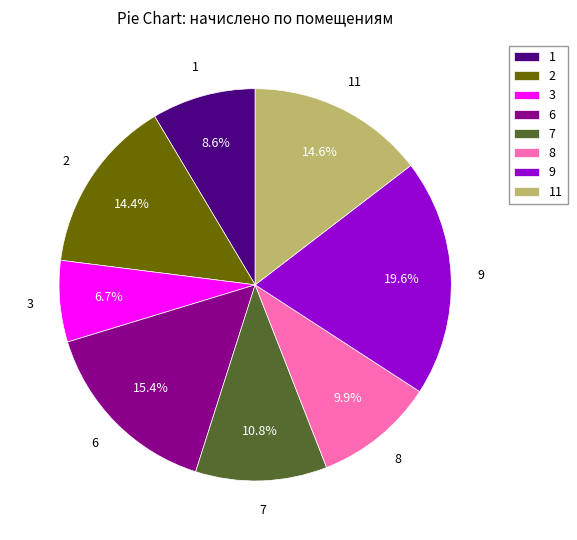

What percentage is the 11 slice, to the nearest percent?

15%